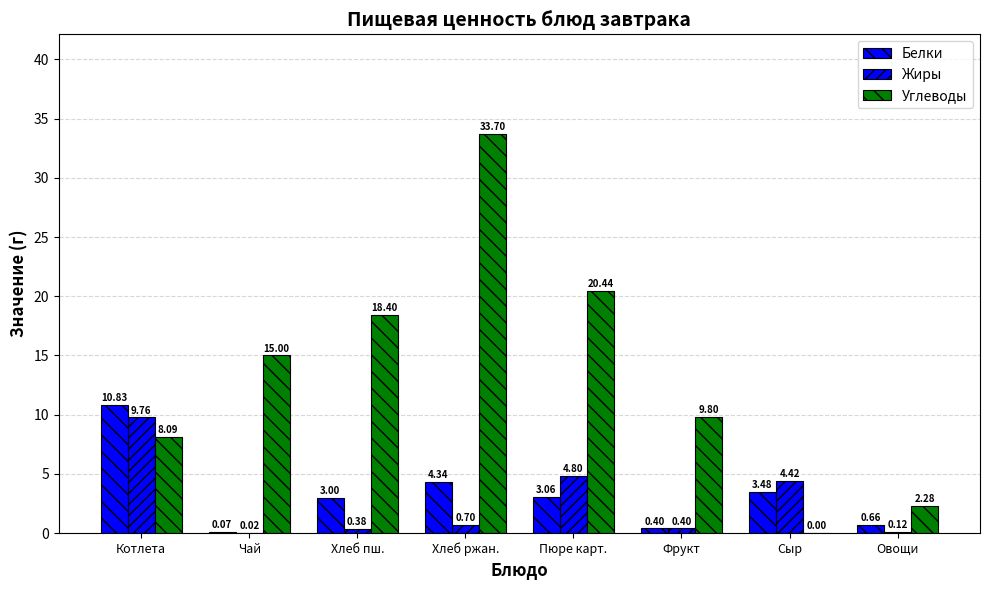

At which label does Углеводы first exceed 15?

Хлеб пш.